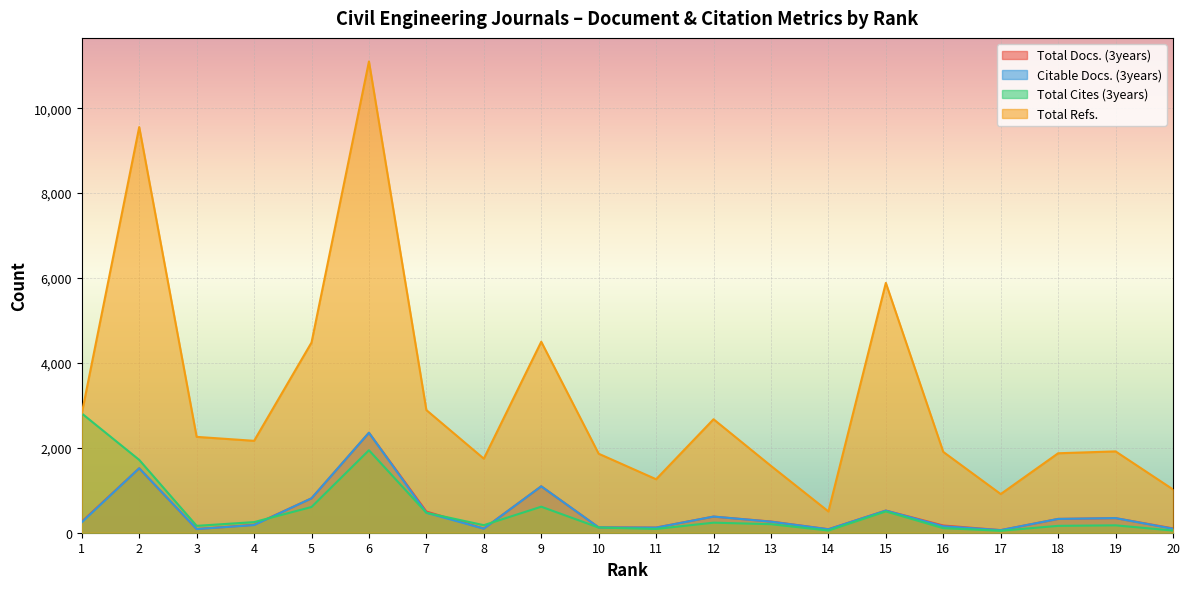

What is the average value of the Total Refs. series?

3144